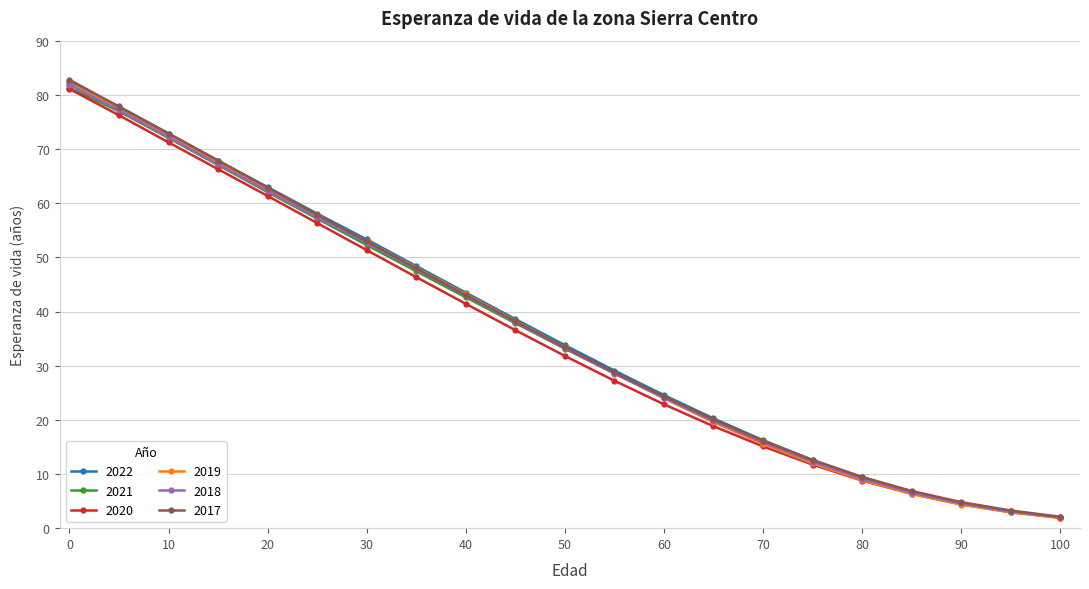

Is this an area chart (filled region under the line)?

No